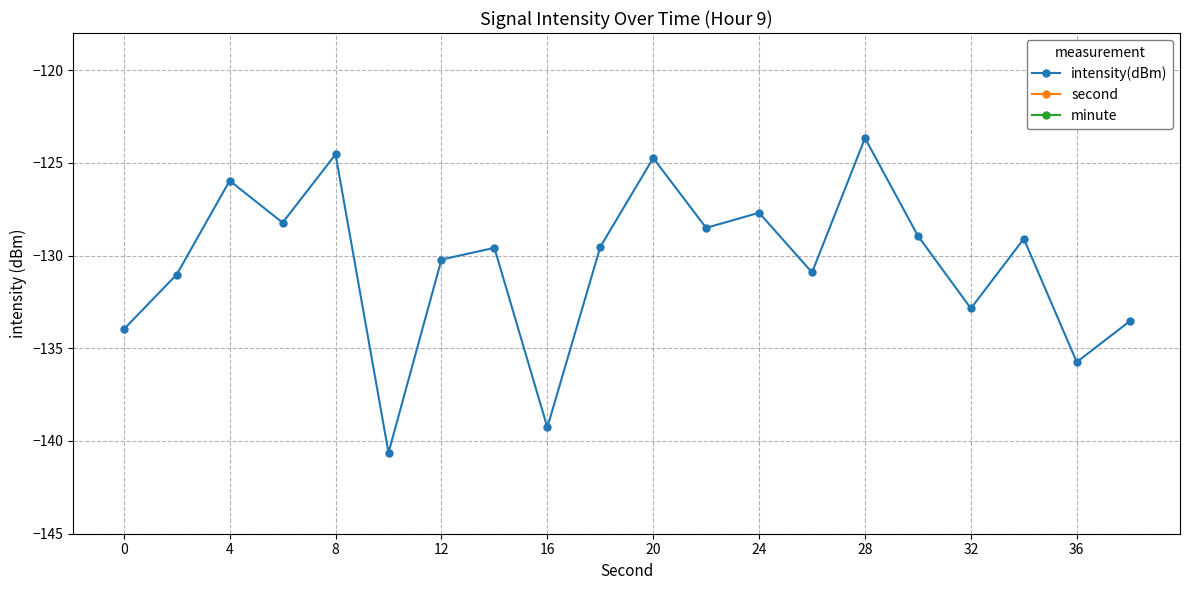

Reading left to right, list all the values displayed in this chart.

intensity(dBm): -134.0	-131.0	-126.0	-128.2	-124.5	-140.6	-130.2	-129.6	-139.3	-129.5	-124.7	-128.5	-127.7	-130.9	-123.7	-128.9	-132.9	-129.1	-135.7	-133.5
second: 0.0	2.0	4.0	6.0	8.0	10.0	12.0	14.0	16.0	18.0	20.0	22.0	24.0	26.0	28.0	30.0	32.0	34.0	36.0	38.0
minute: 0.0	0.0	0.0	0.0	0.0	0.0	0.0	0.0	0.0	0.0	0.0	0.0	0.0	0.0	0.0	0.0	0.0	0.0	0.0	0.0